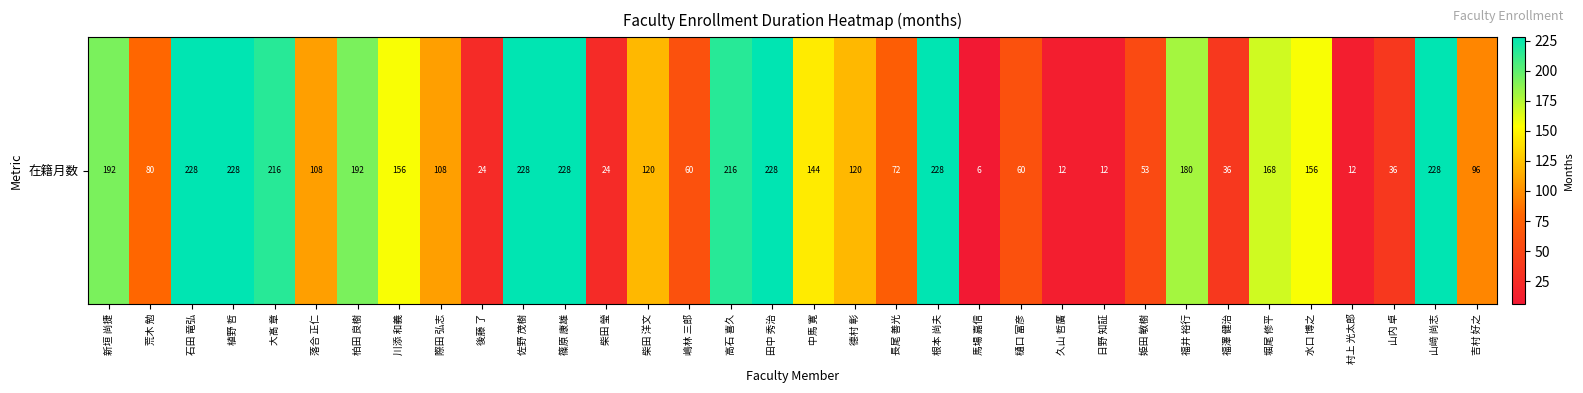

What is the minimum value shown in the chart?

6